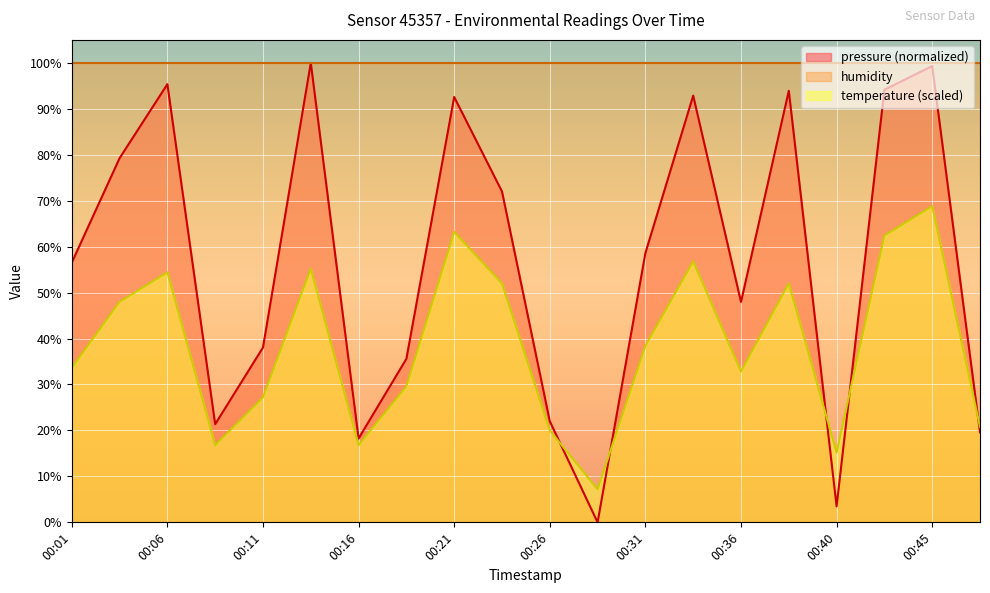

At which category does temperature reach its first local valley?

00:08